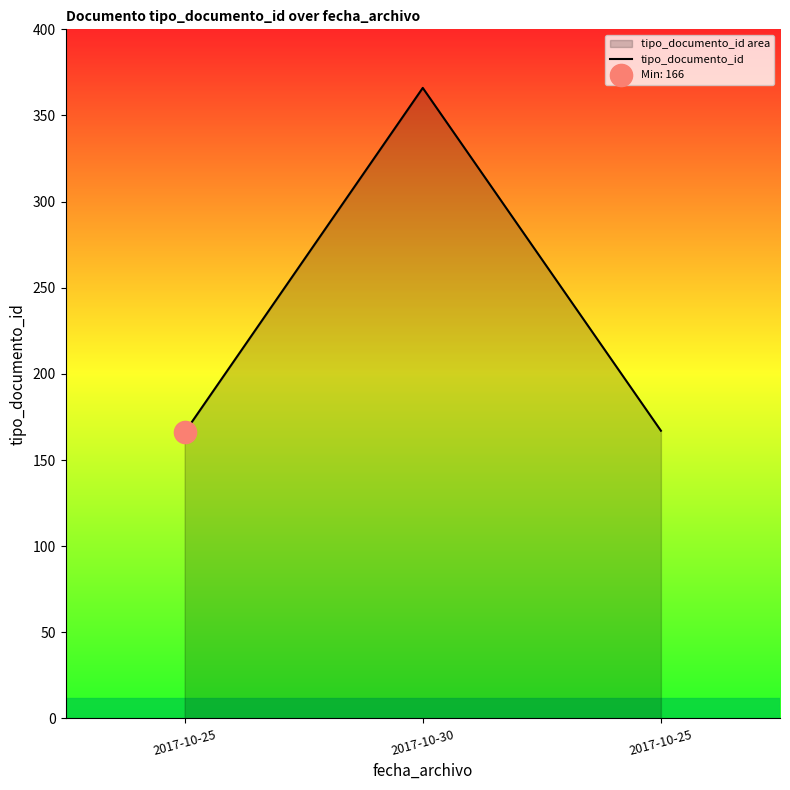

Reading left to right, extract all data points from this chart.

166	366	167